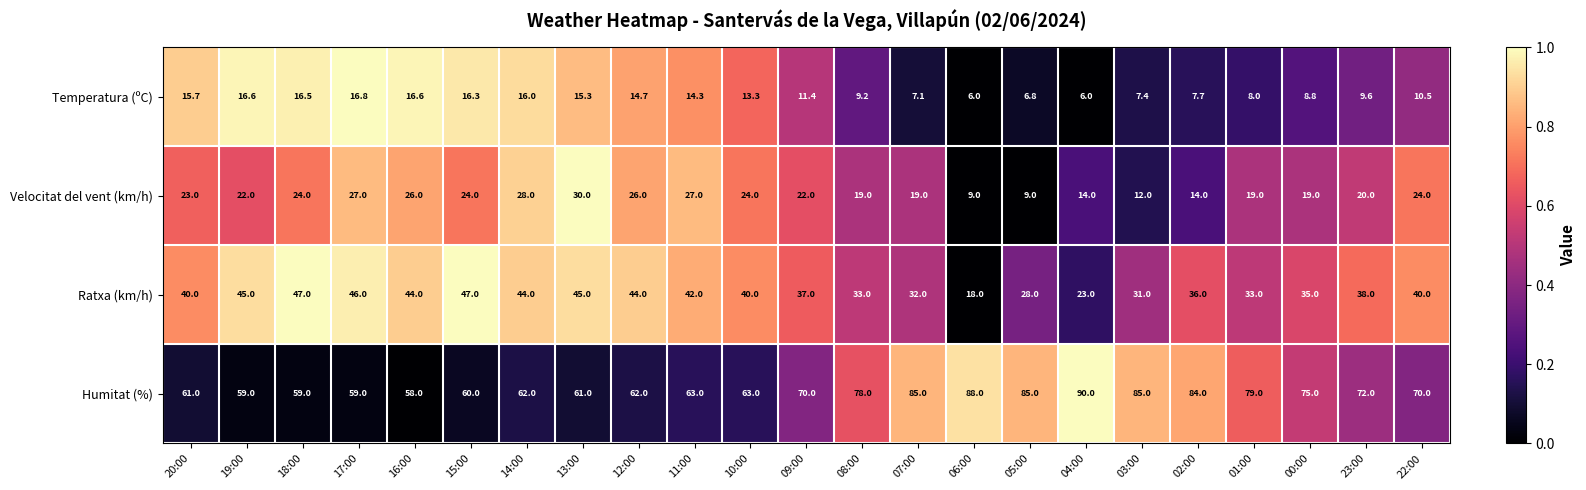

How many categories are shown in the chart?

23